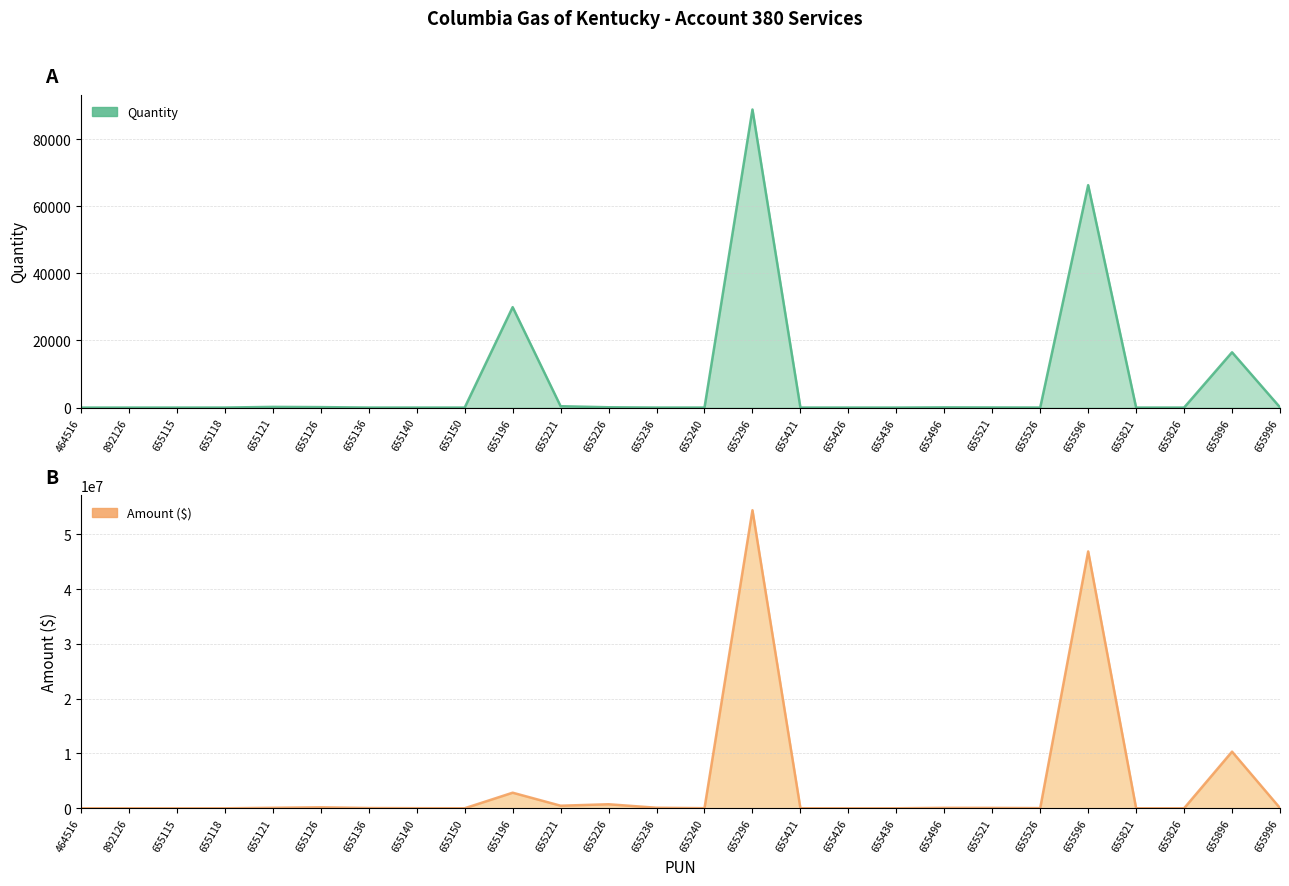

The Quantity series shows 17.3 at 655521. True or false?

False